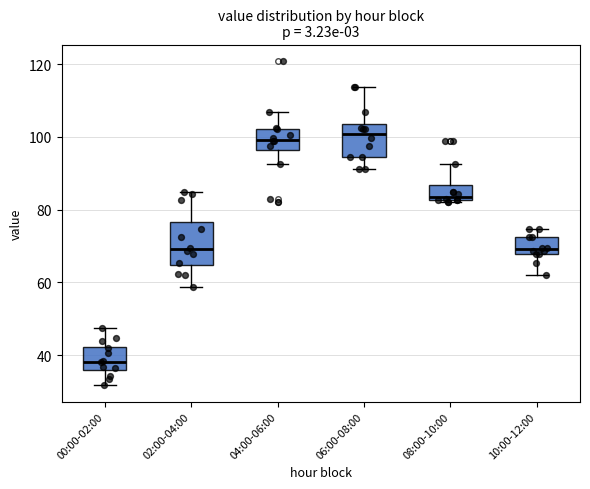

Reading left to right, read every box against the y-axis: the position of its median line, the range the box covers, and the ends of its whiskers. The values are not printed on the chart, so give them approximately, as read against the axis.

00:00-02:00: median 38, box 36 to 42, whiskers 32 to 48
02:00-04:00: median 70, box 64 to 76, whiskers 58 to 84
04:00-06:00: median 100, box 96 to 102, whiskers 92 to 106
06:00-08:00: median 100, box 94 to 104, whiskers 92 to 114
08:00-10:00: median 84, box 82 to 86, whiskers 82 to 92
10:00-12:00: median 70, box 68 to 72, whiskers 62 to 74